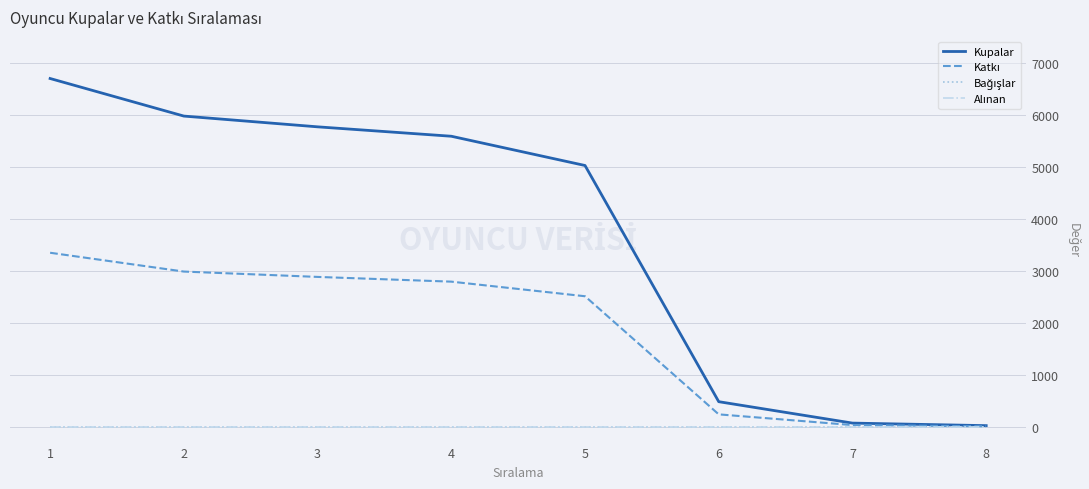

Does the chart have visible grid lines?

Yes